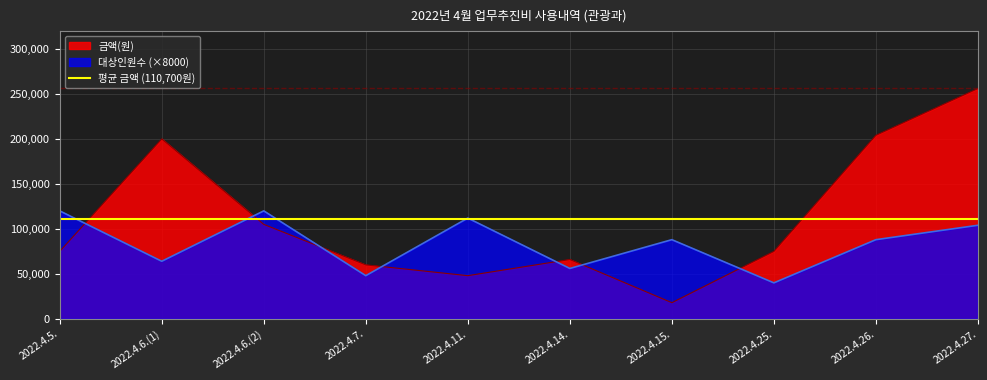

Is it true that 대상인원수 equals 67441 at 2022.4.11.?

False